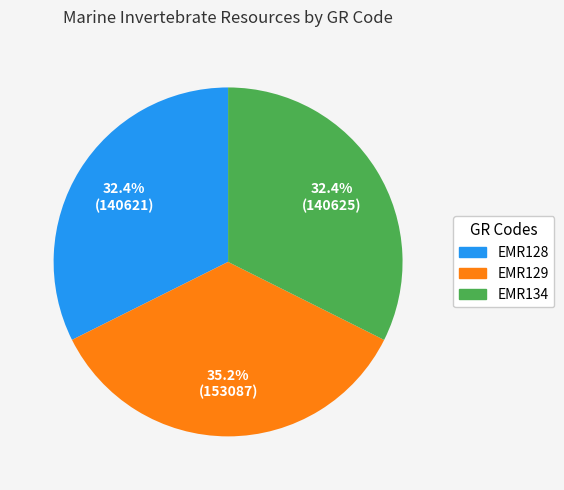

What is the ratio of the value at EMR129 to the value at EMR134?

1.1